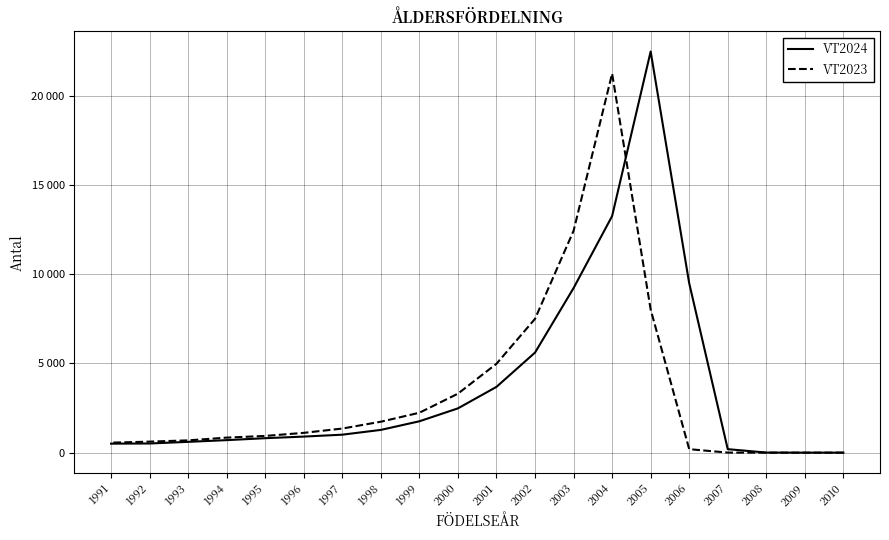

Rank the series by their average value, from lowest to highest.

VT2023, VT2024